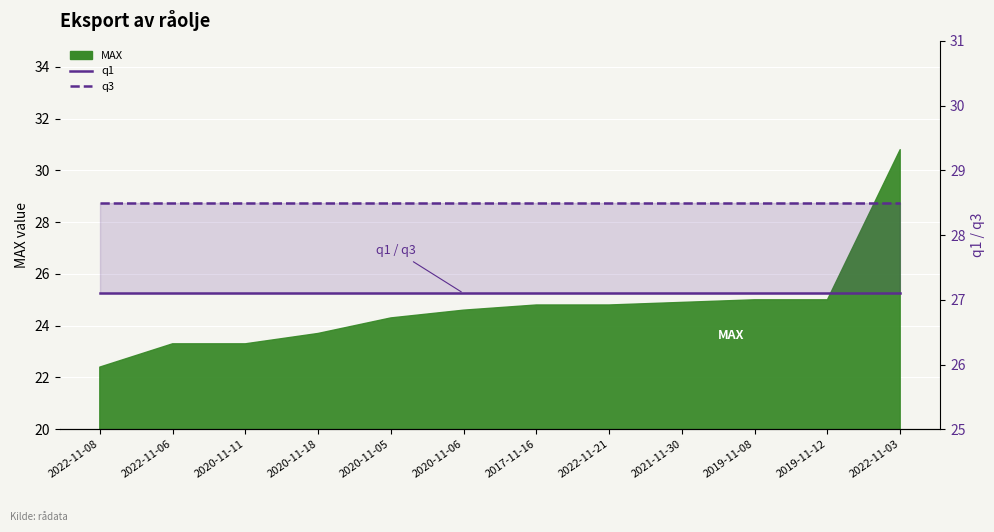

True or false: q1 and q3 intersect in this chart.

False